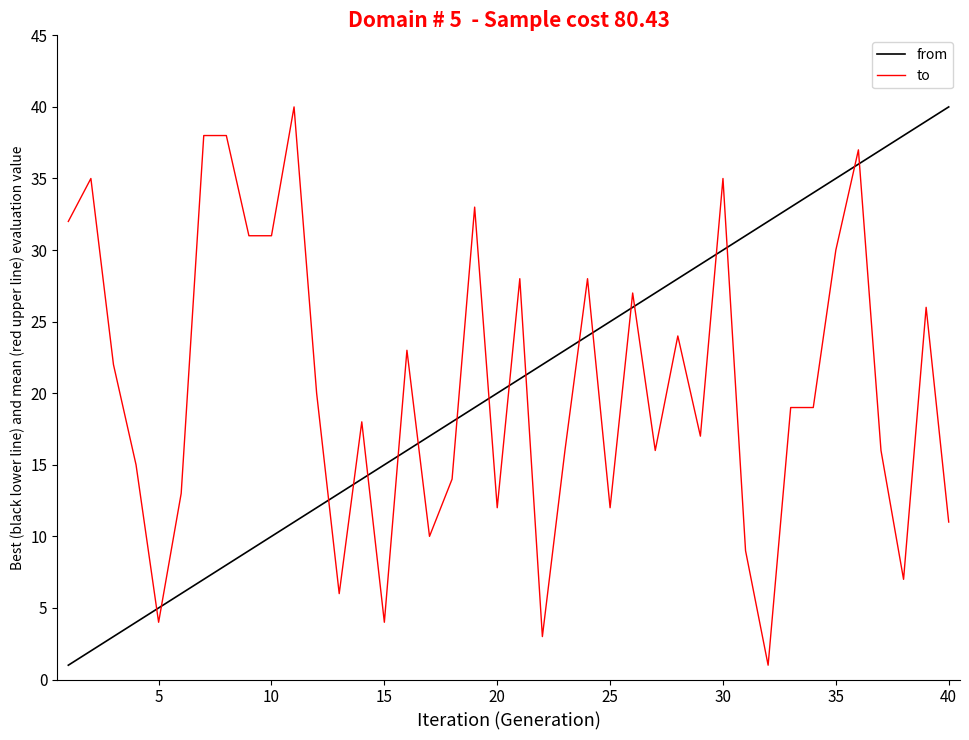

True or false: from and to cross at least once.

True